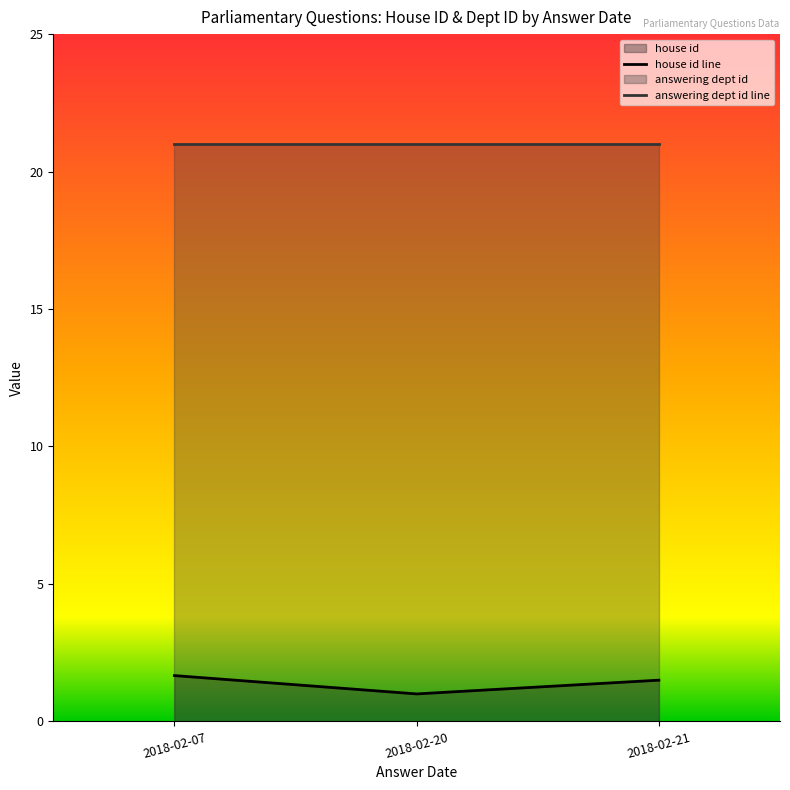

What is the maximum value shown in the chart?

21